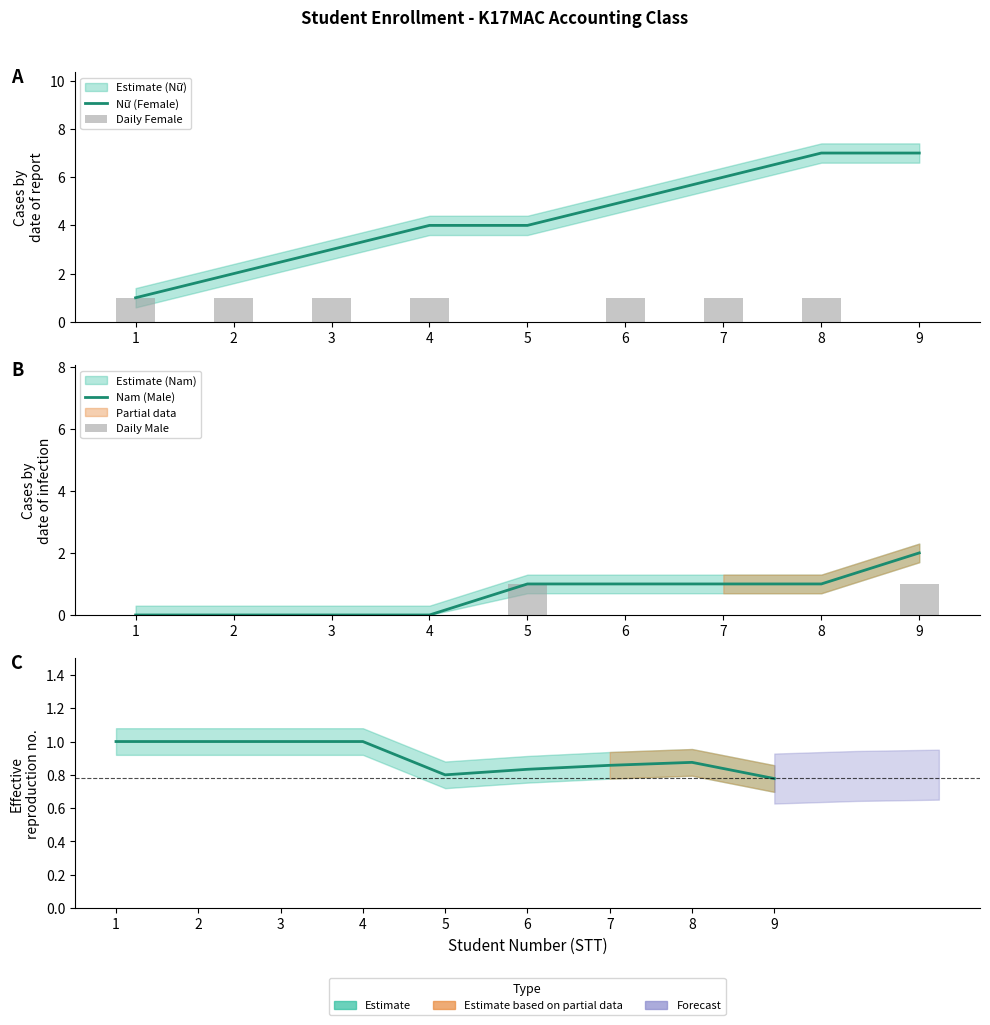

What is the value of the Daily Female bar at the 8th from the left?

1.0